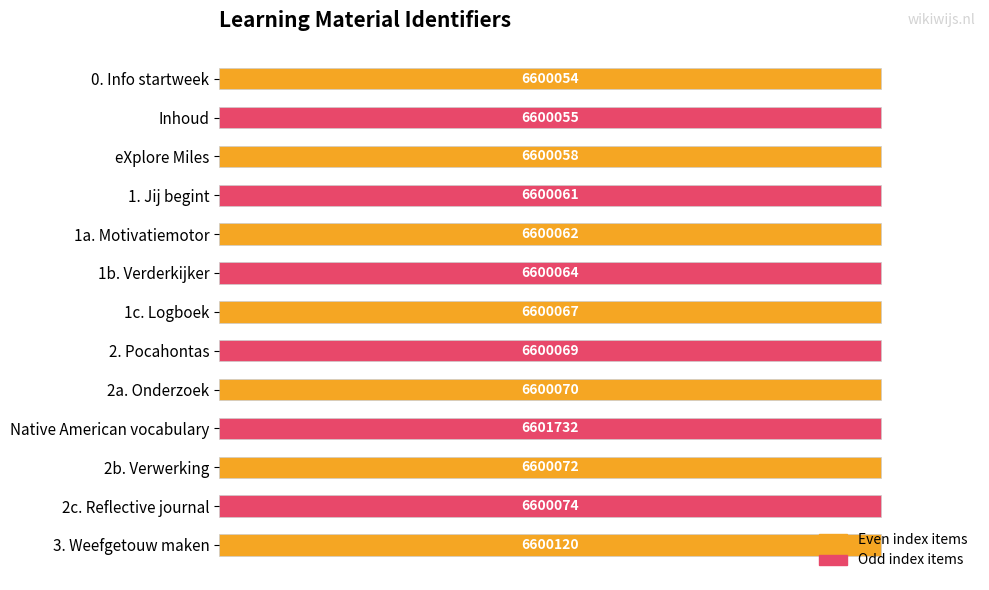

Are the bars horizontal?

Yes